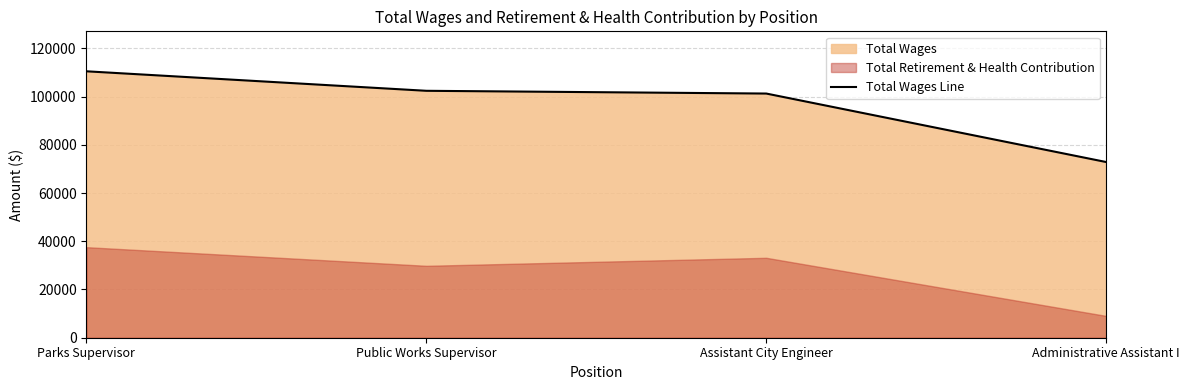

The value at Administrative Assistant I is 72860. True or false?

True